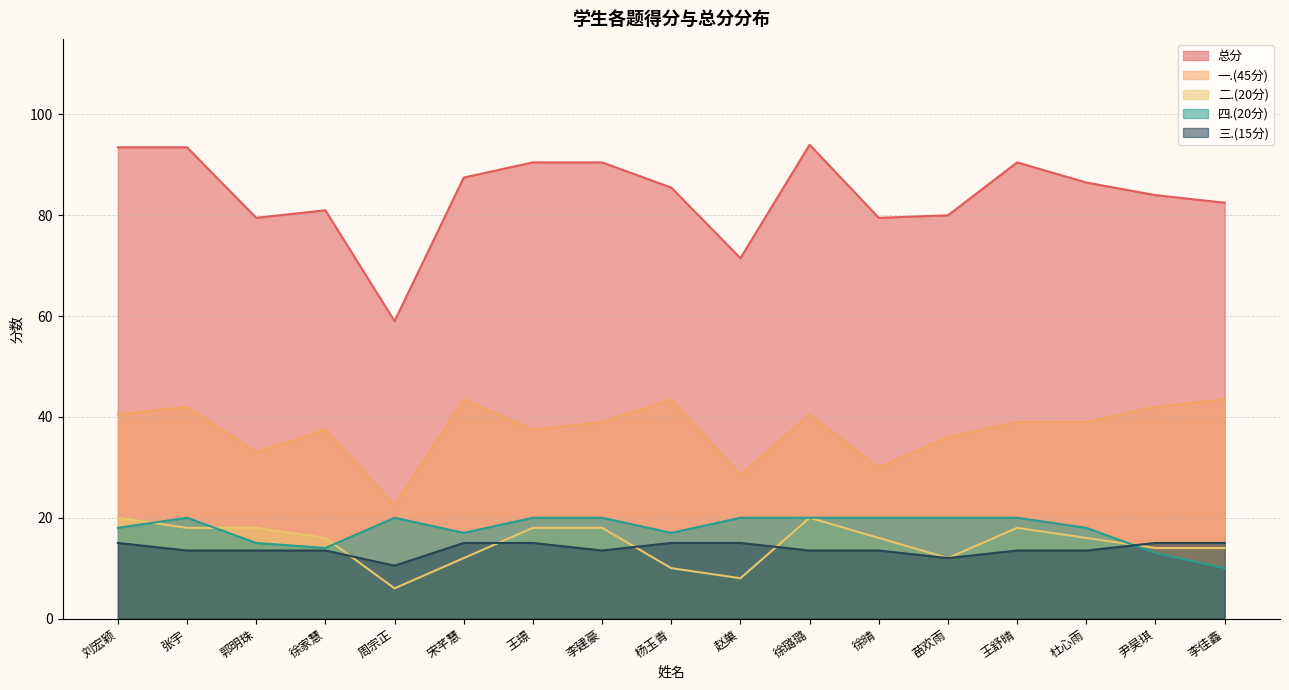

Count the 四.(20分) values in the range 17 to 20.

13